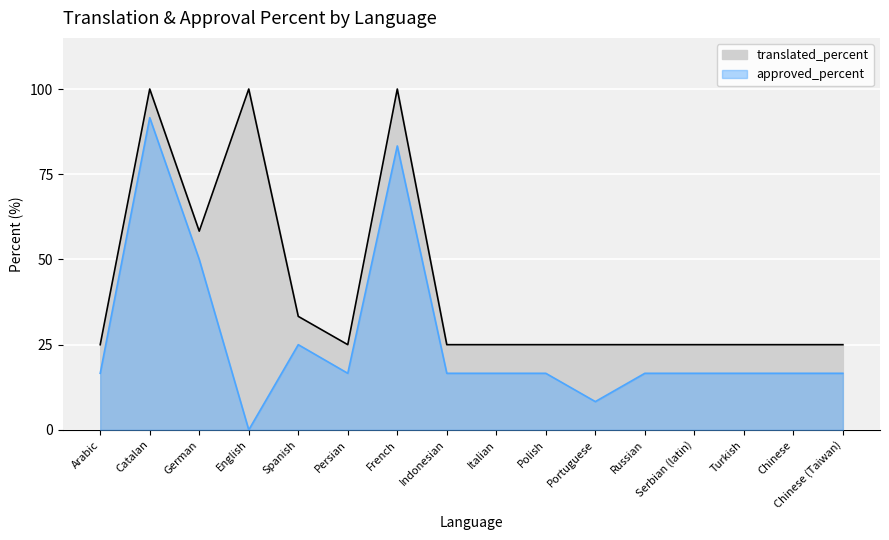

Rank the series by their average value, from highest to lowest.

translated_percent, approved_percent